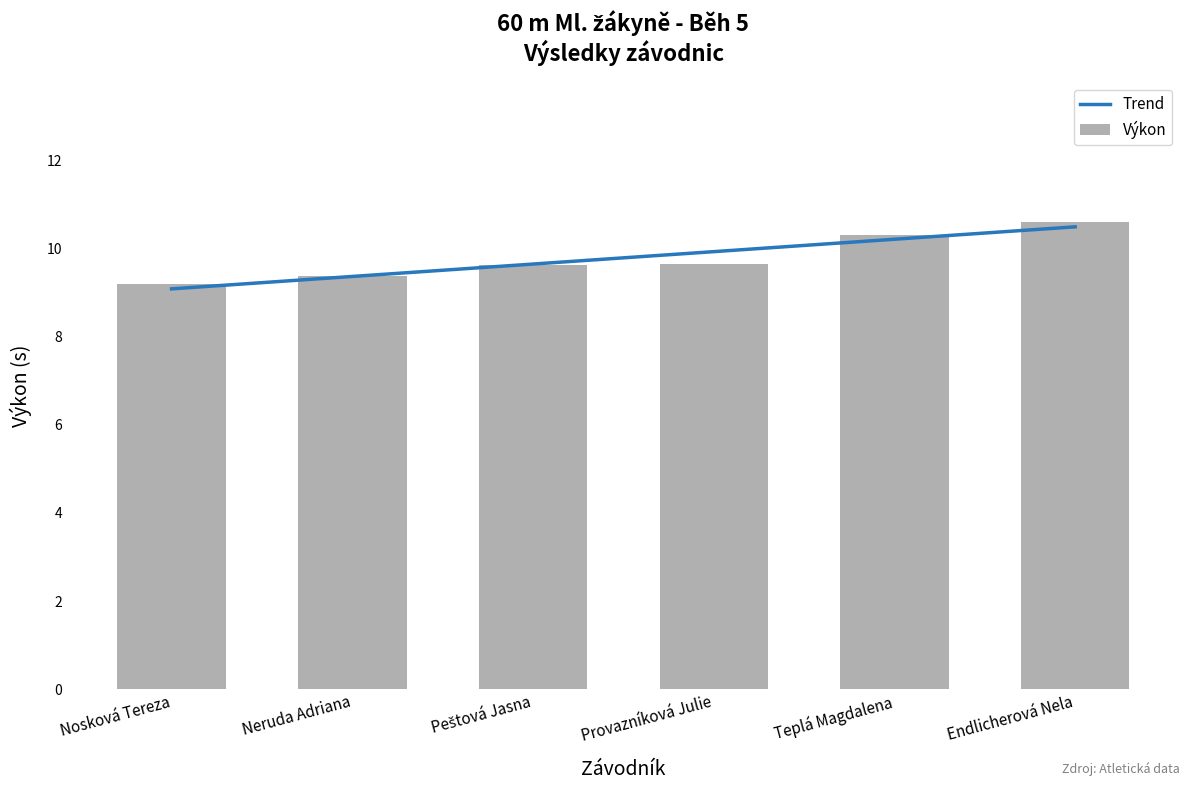

What is the change in value from Nosková Tereza to Provazníková Julie?

+0.5